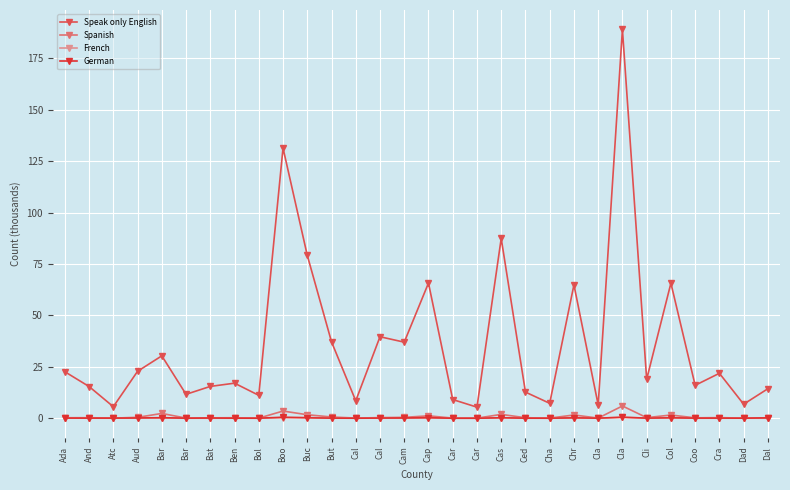

Which series has the widest spread of values?

Speak only English